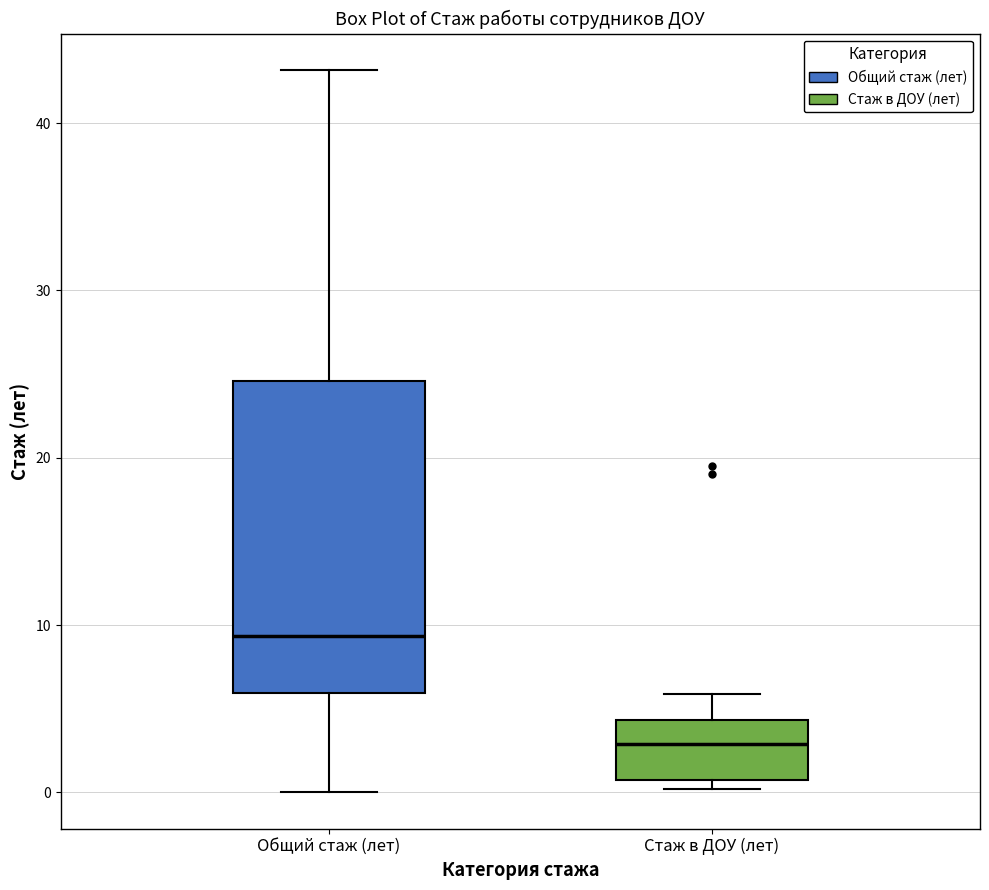

Where does the lower whisker of the box for Общий стаж (лет) end on the y-axis? The values are not printed on the chart, so give them approximately, as read against the axis.

0